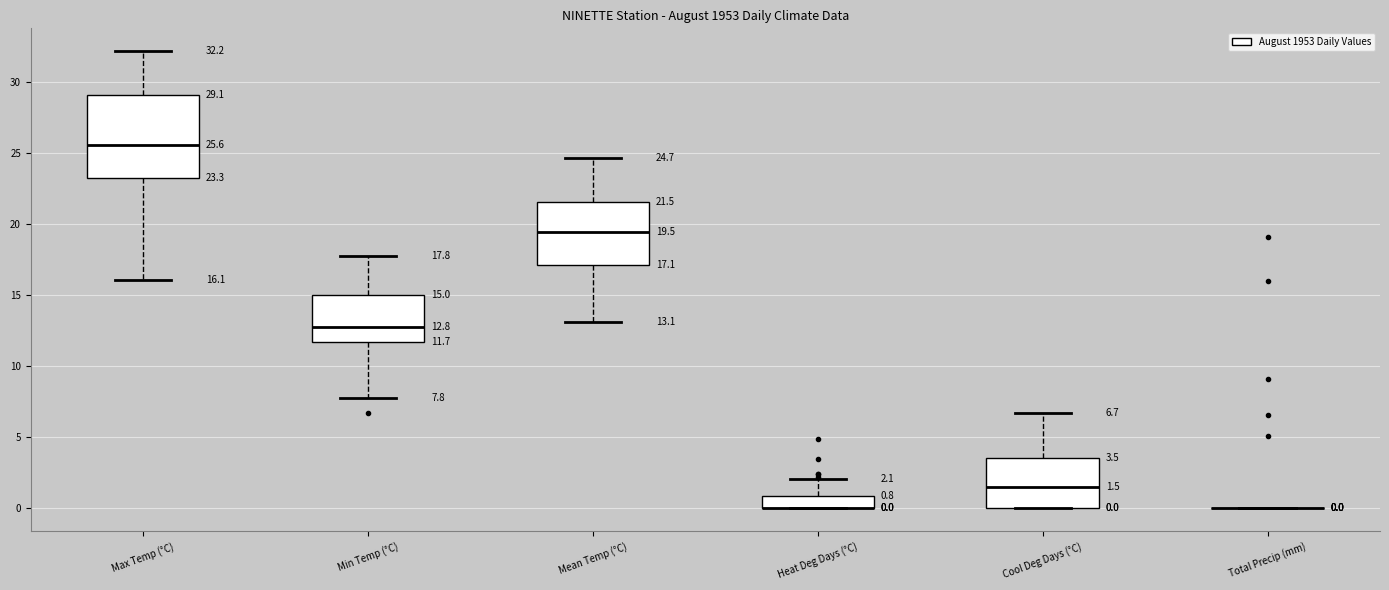

Comparing the boxes themselves (not the whiskers), which one is the tallest?

Max Temp (°C)